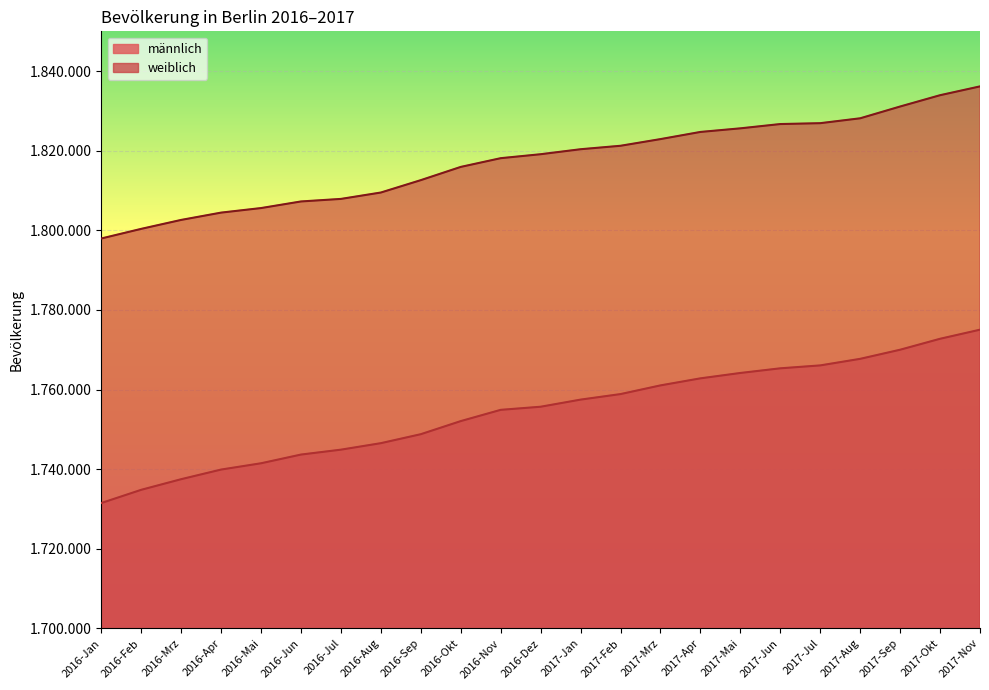

True or false: männlich has a value of 1758878 at 2017-Feb.

True